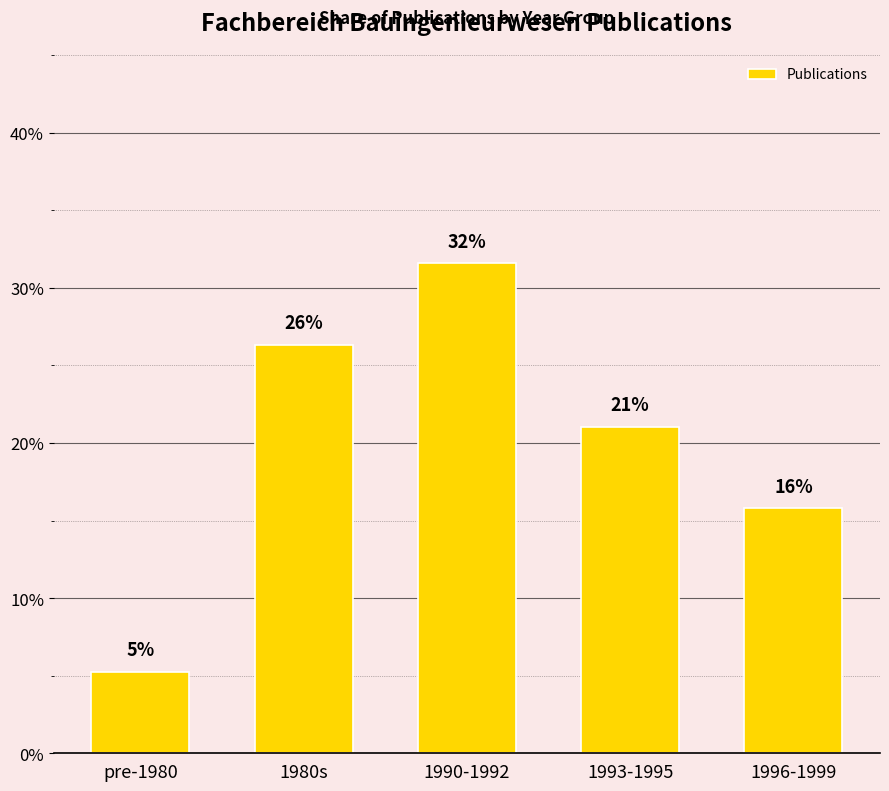

How many bars are there in total?

5